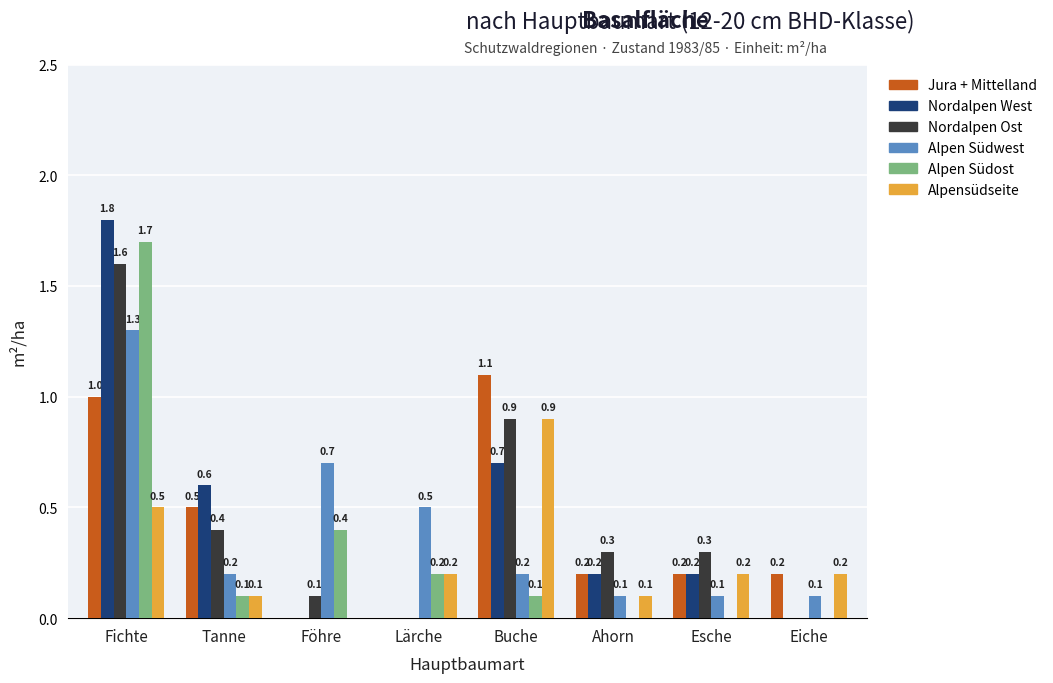

The value of Nordalpen Ost at Fichte is 2.2. True or false?

False